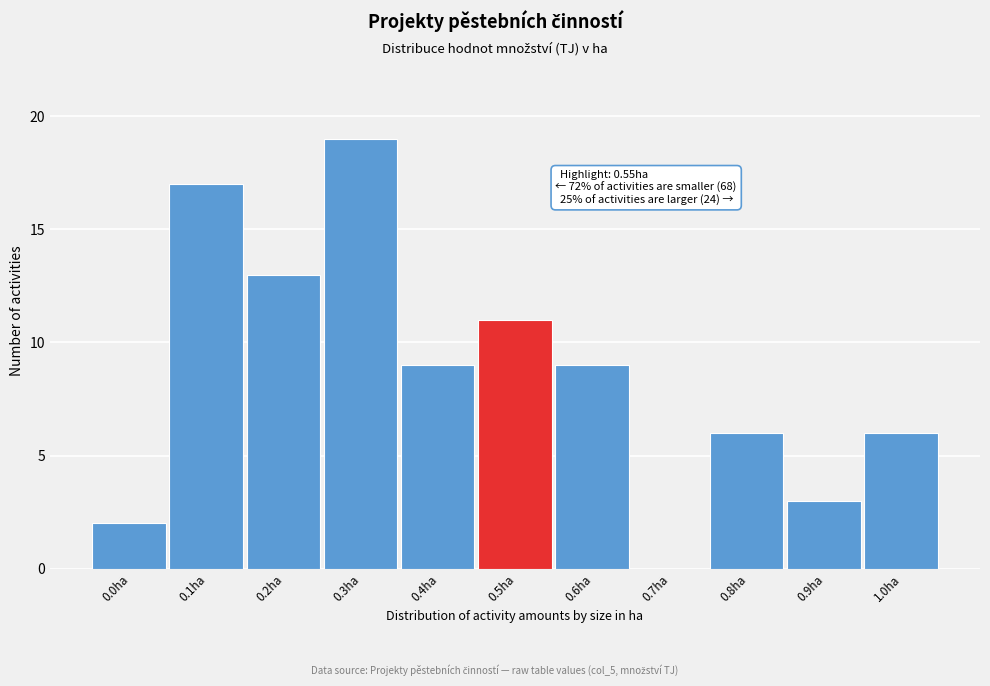

Reading right to left, list all the values displayed in this chart.

1.0ha=6	0.9ha=3	0.8ha=6	0.7ha=0	0.6ha=9	0.5ha=11	0.4ha=9	0.3ha=19	0.2ha=13	0.1ha=17	0.0ha=2